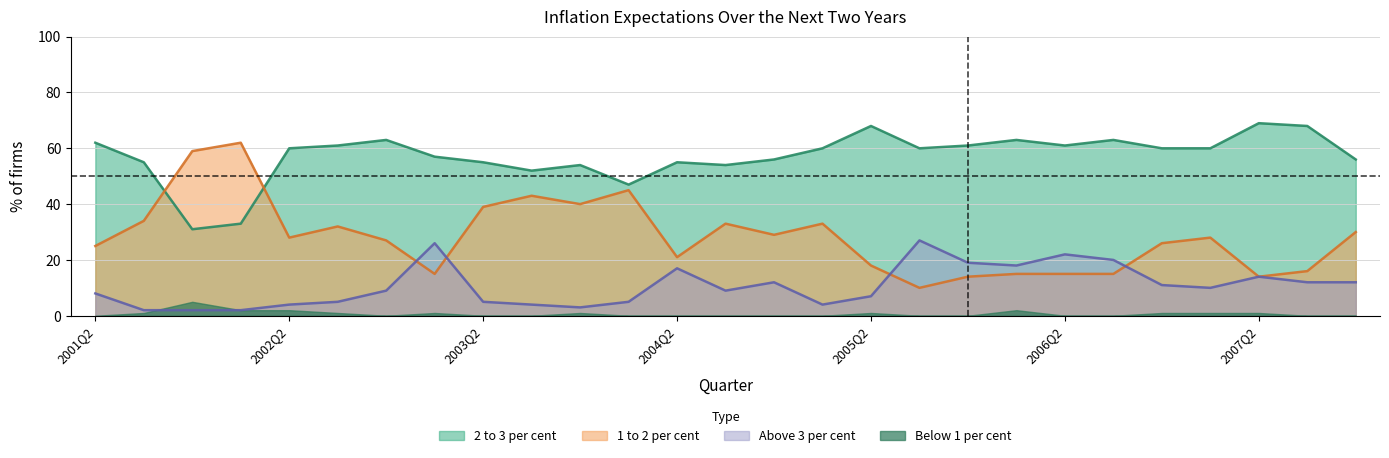

True or false: 1 to 2 per cent has more than 0 interior local peaks.

True